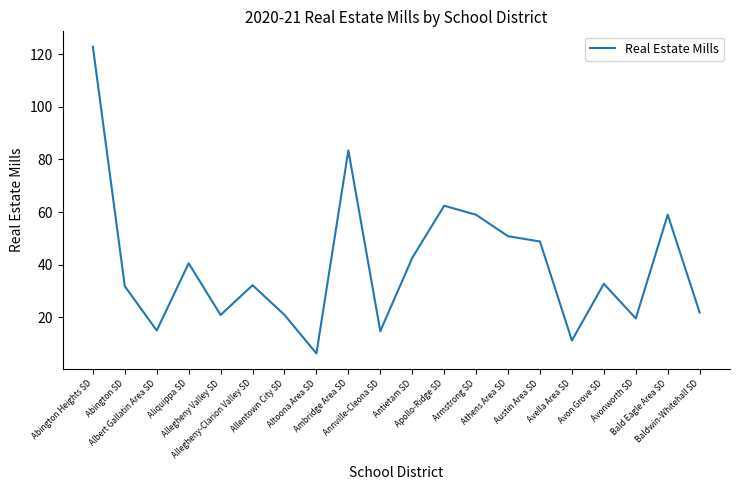

What is the difference between the maximum and minimum values?

116.7